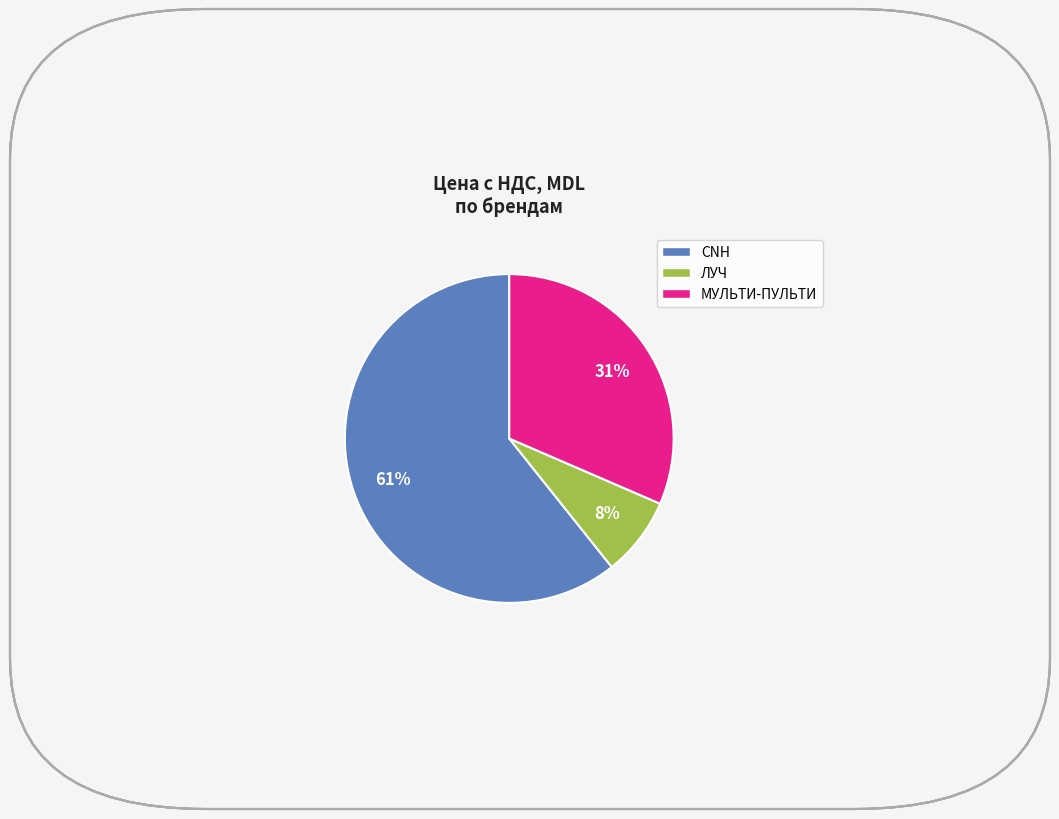

To the nearest percent, what is the difference between the largest and smallest slice percentages?

53%